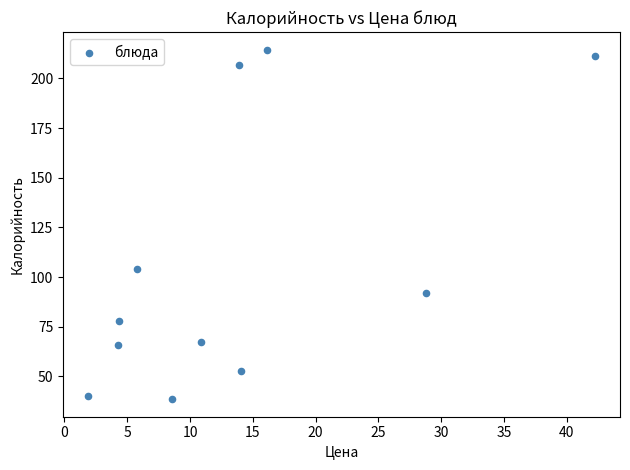

What Y value in the scatter plot is closest to 126?

104.0